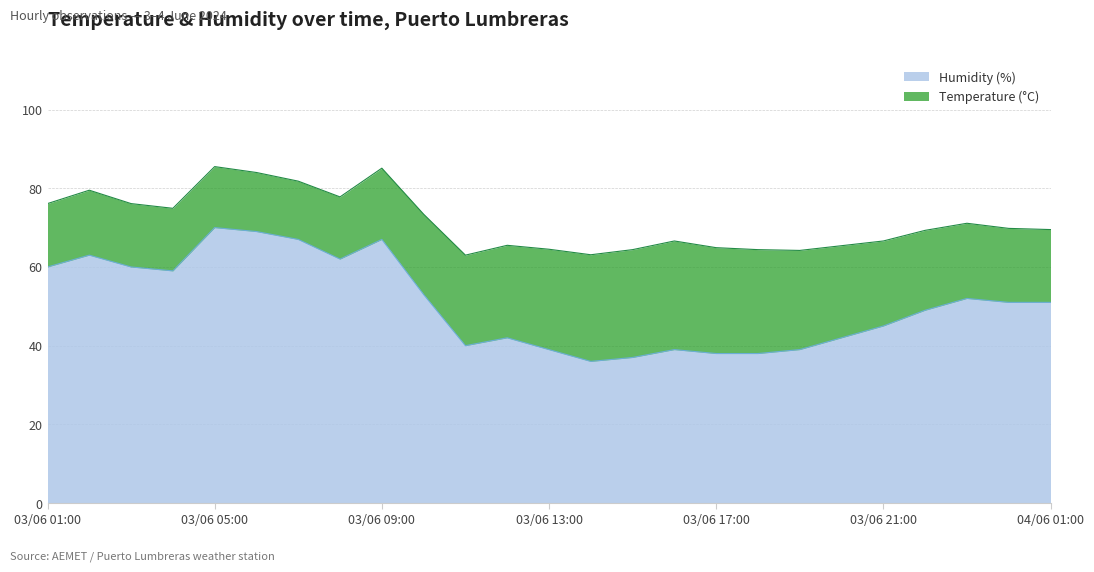

What is the label of the 3rd point from the right?

03/06 23:00